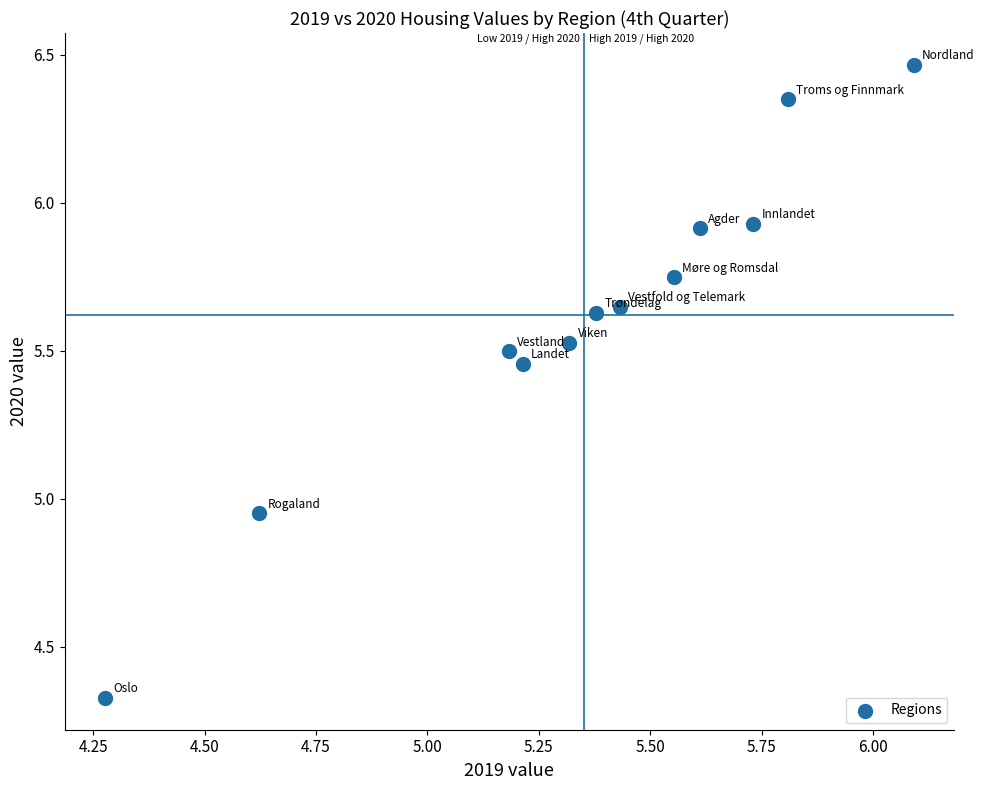

What is the average X value?

5.4